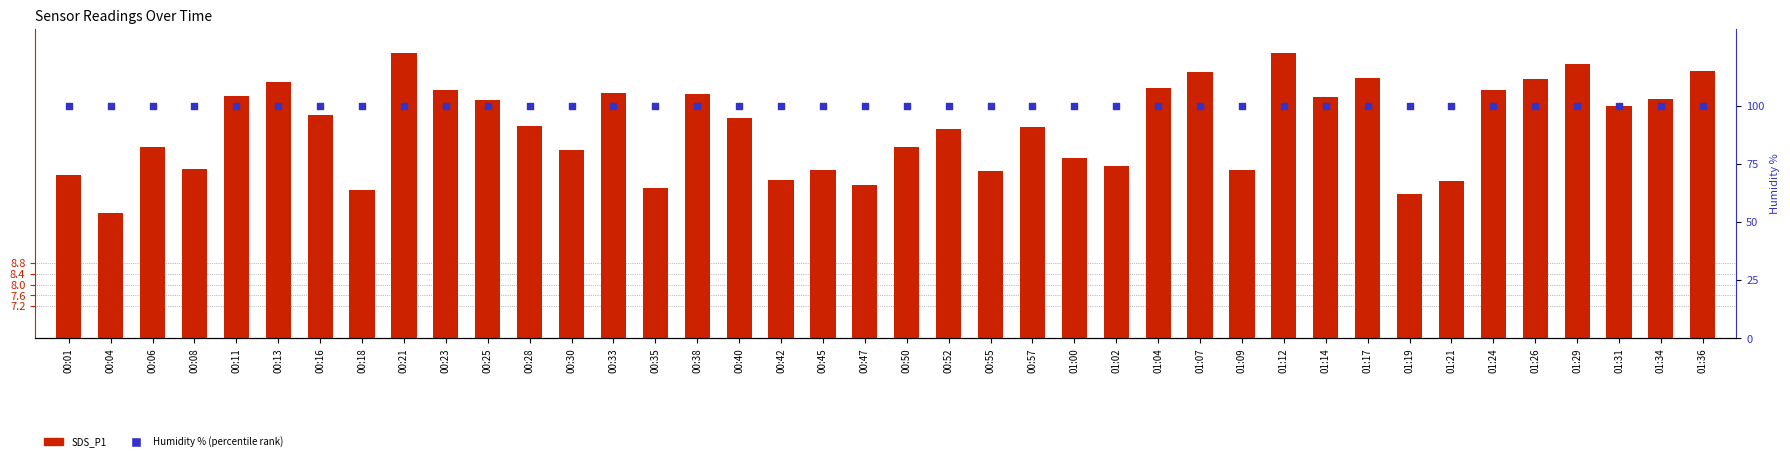

Which series has the largest total across all categories?

Humidity % (percentile rank)